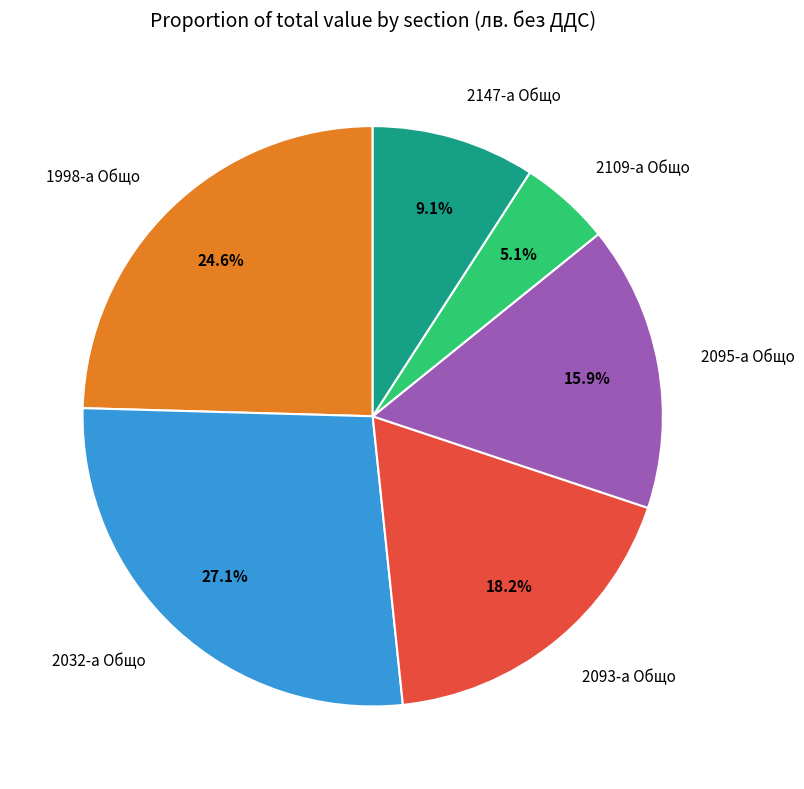

Which category has the biggest portion of the pie?

2032-а Общо